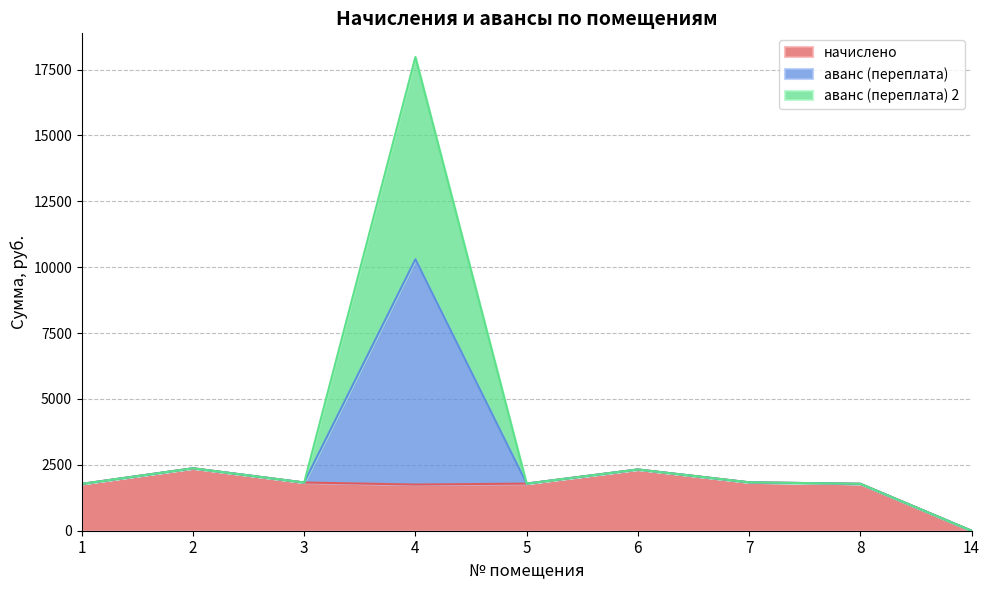

True or false: аванс (переплата) and начислено cross at least once.

False